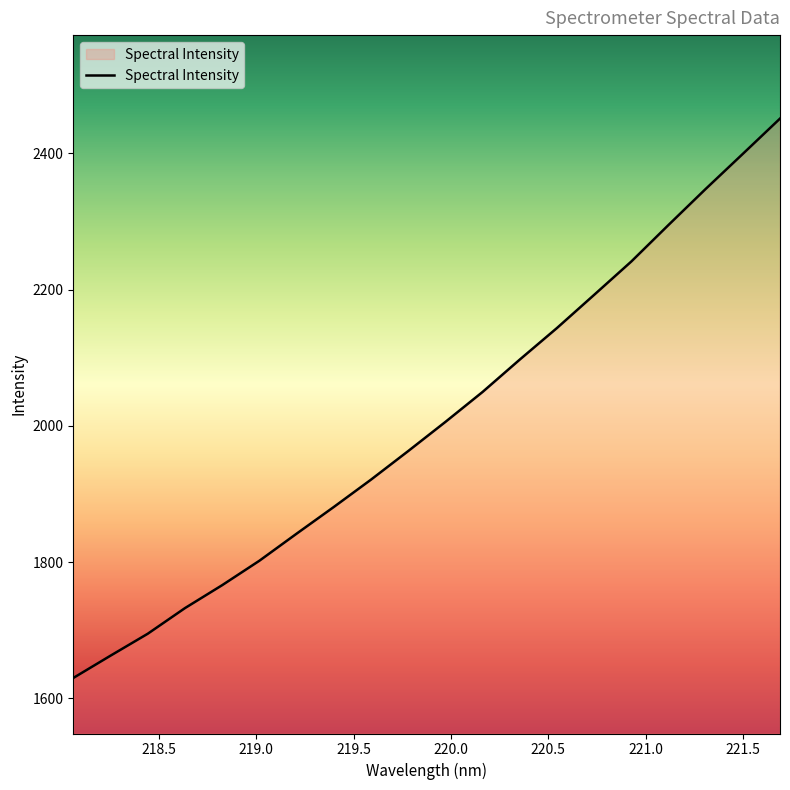

What is the greatest value displayed?

2451.0